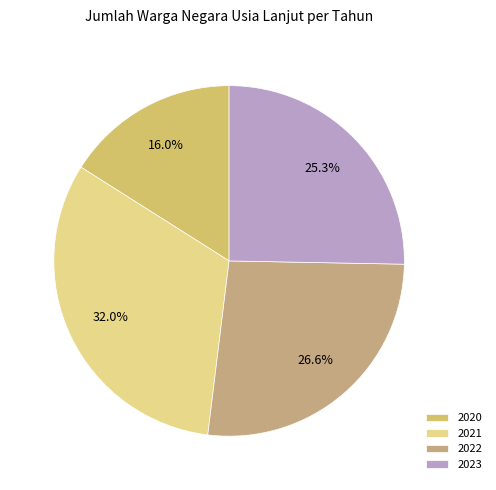

To the nearest percent, what is the difference between the largest and smallest slice percentages?

16%